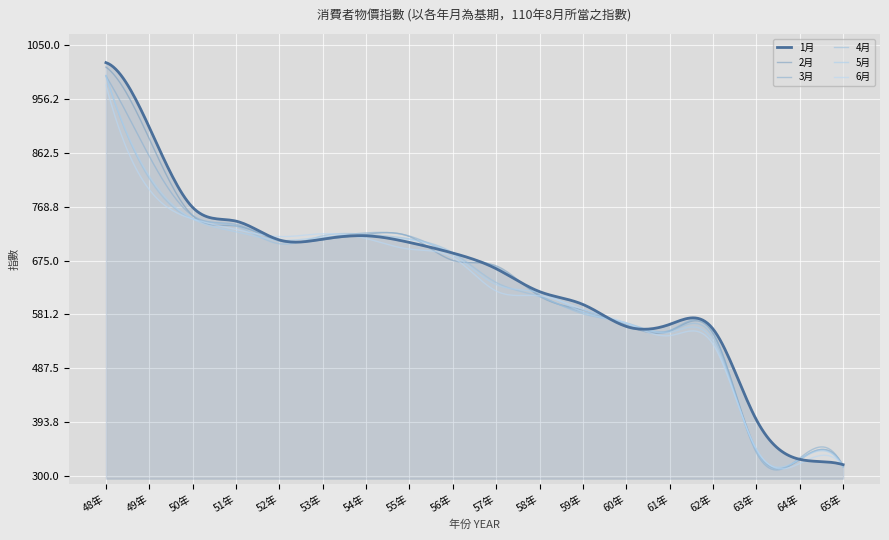

Which category has the highest value in the 4月 series?

48年